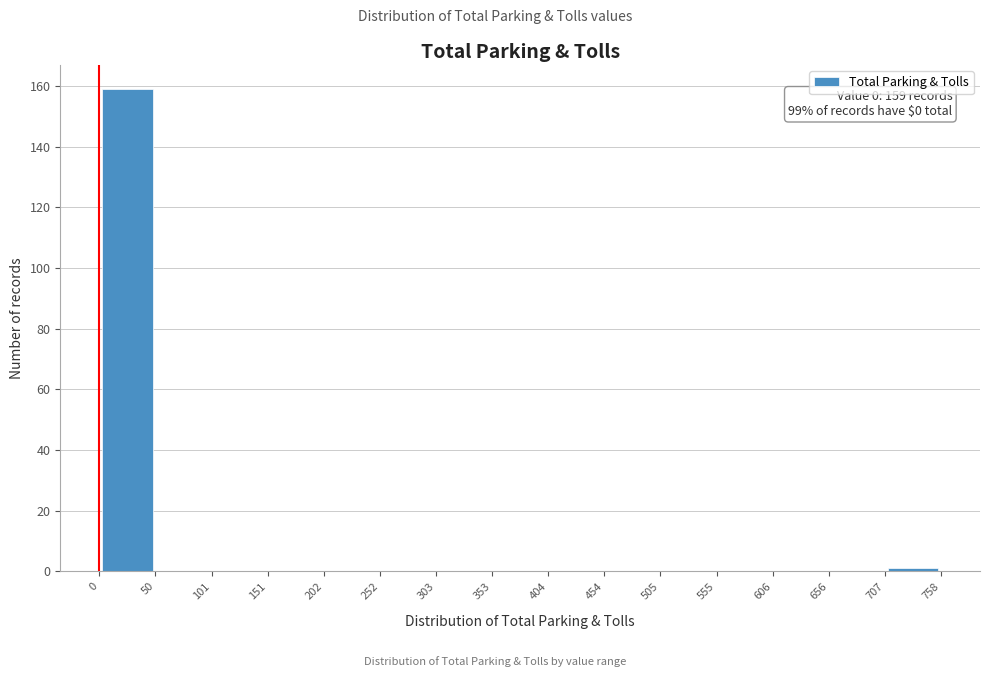

Over which range of the x-axis is the bar tallest?

0 to 50